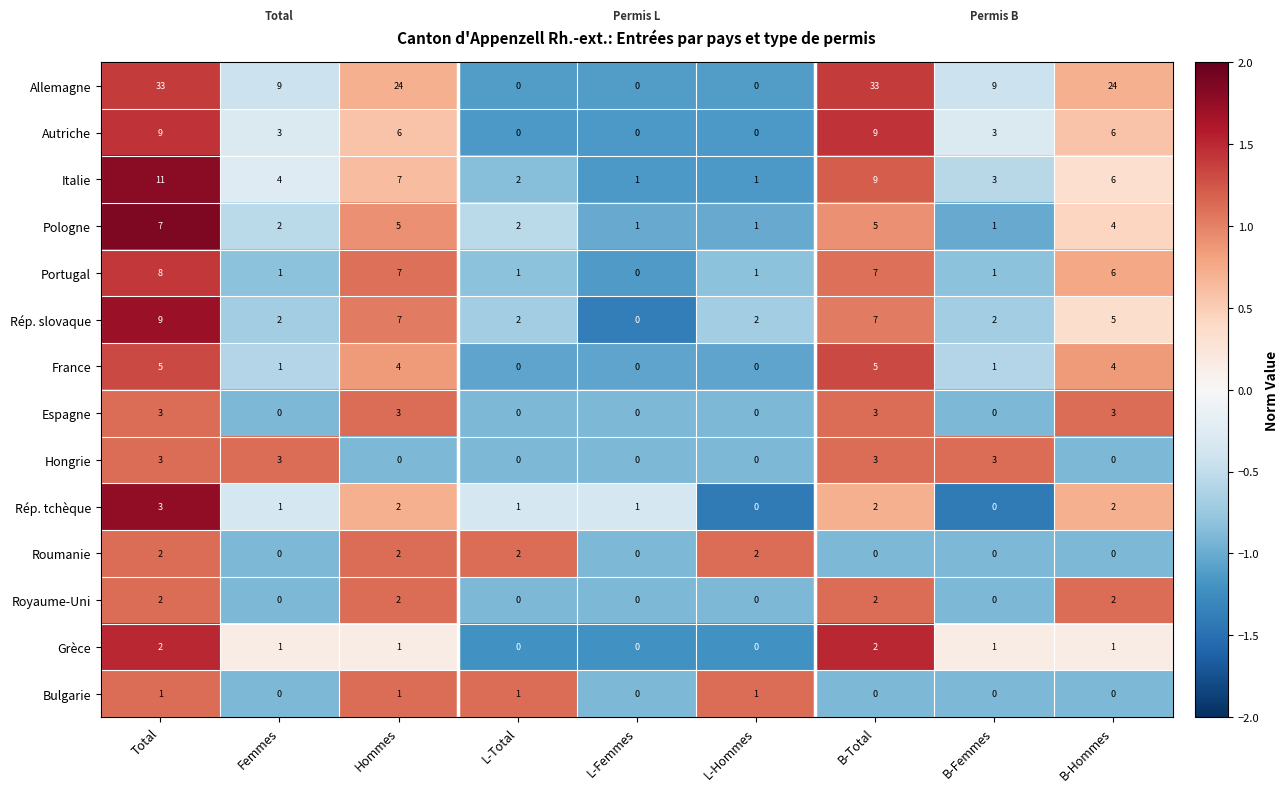

What is the sum of all Italie values?

44